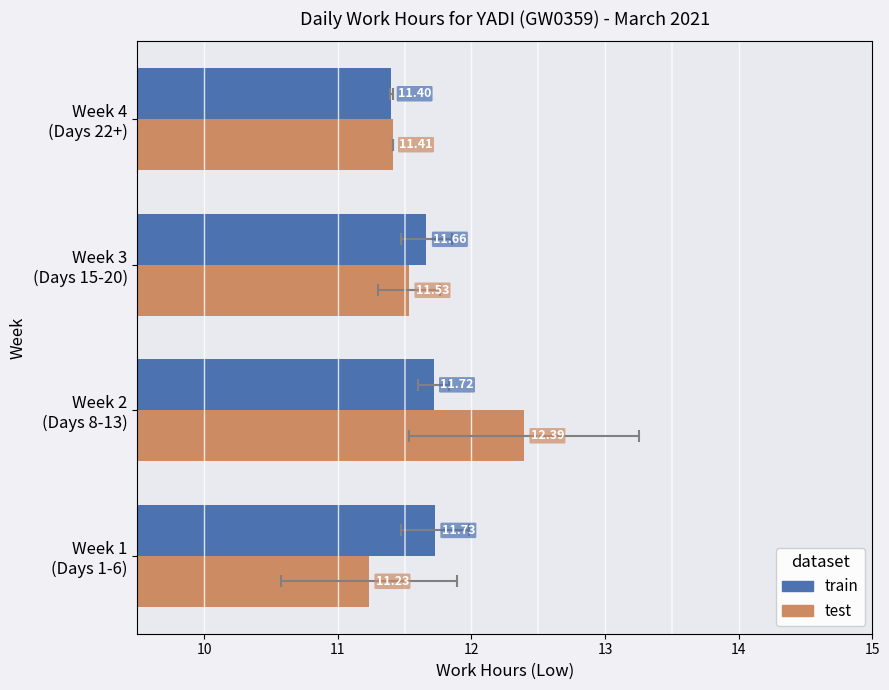

What is the difference between the second highest and second lowest values in the test series?

0.1